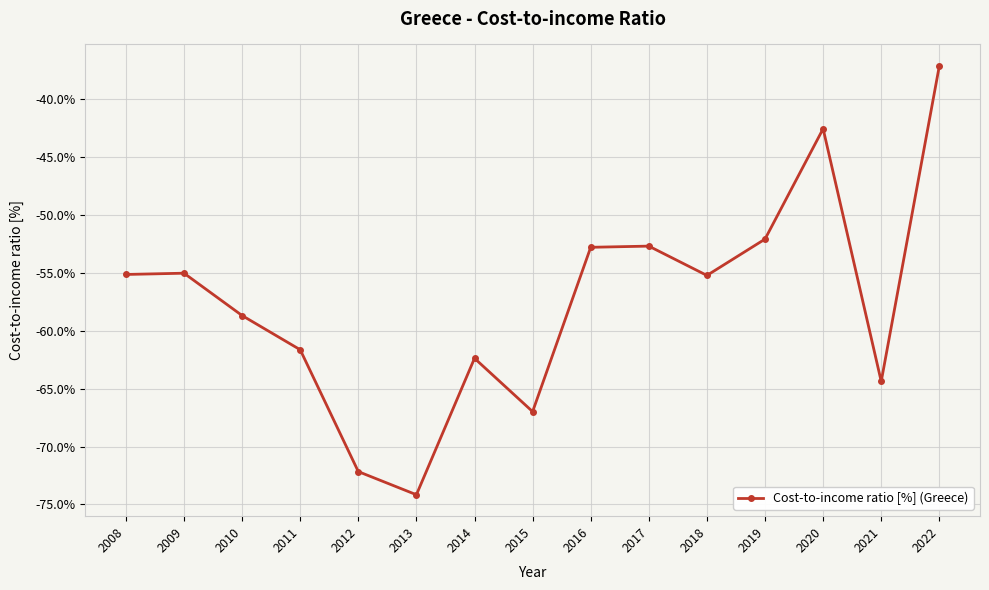

Does the chart display data point markers on the line(s)?

Yes